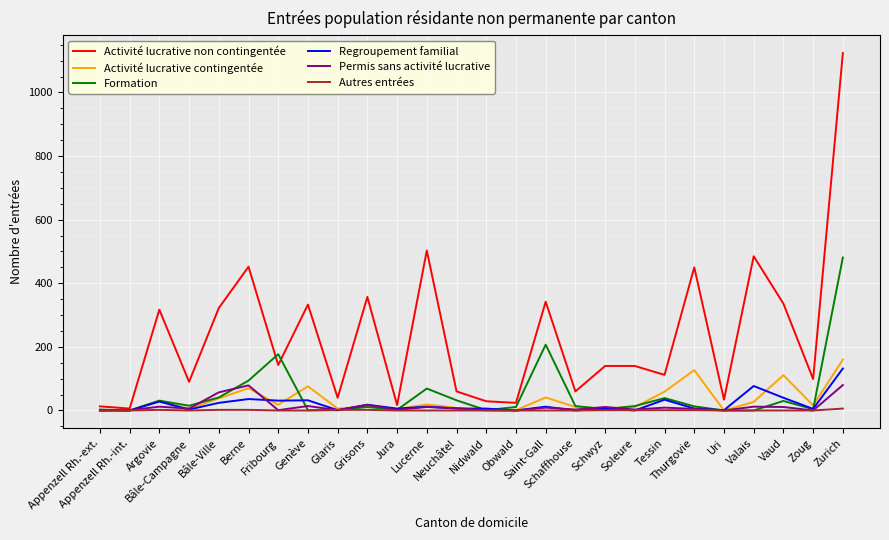

Which series has the widest spread of values?

Activité lucrative non contingentée